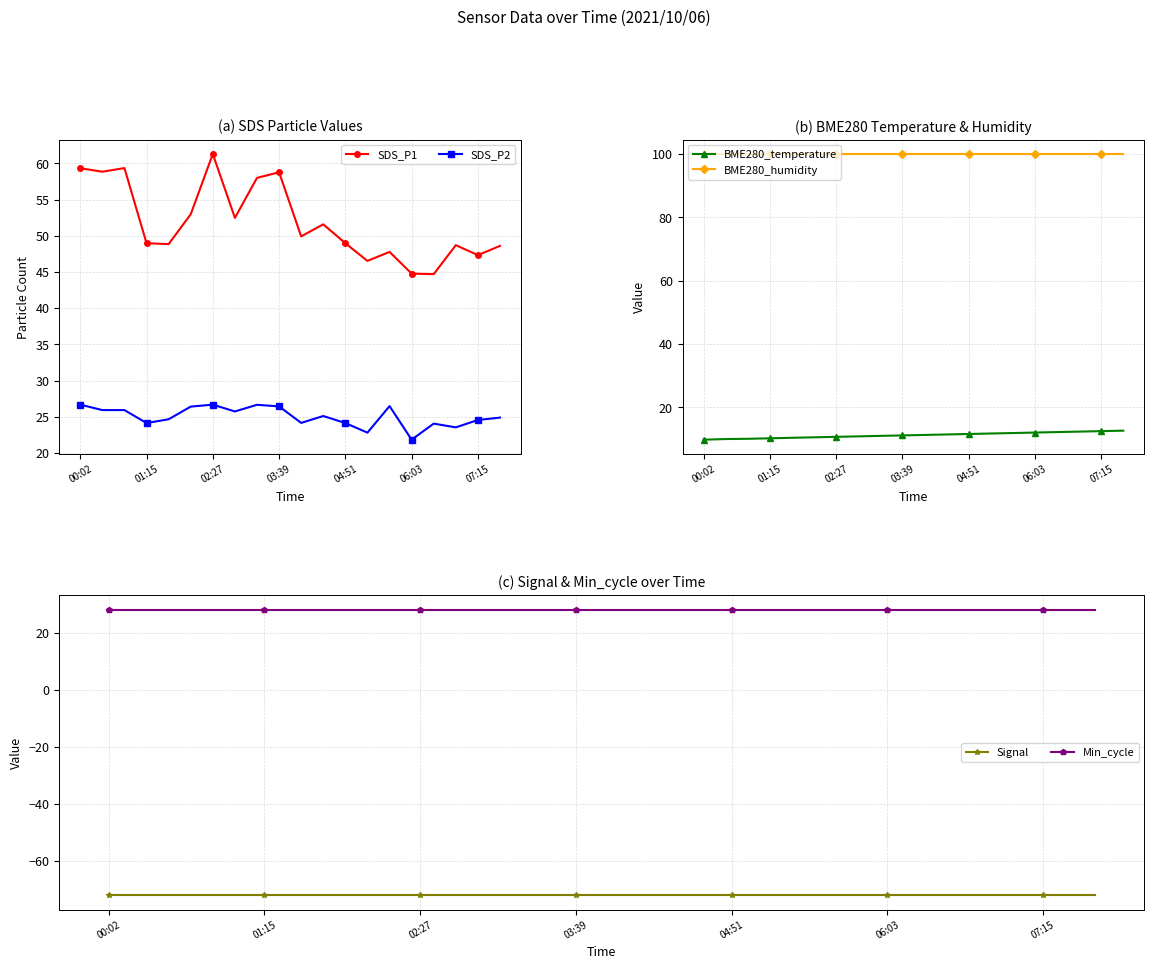

Which series has the widest spread of values?

SDS_P1